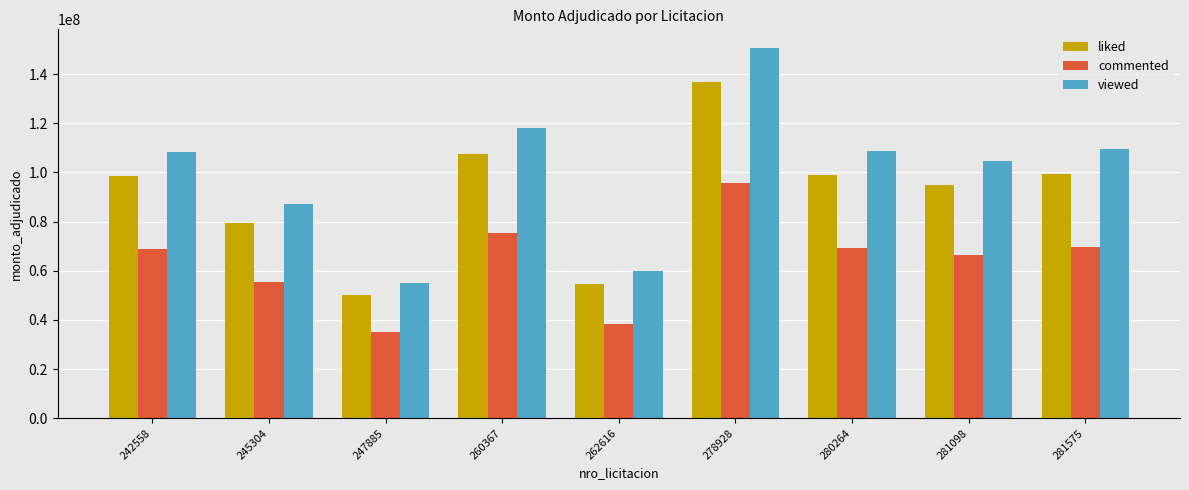

Which series has the largest range (max minus min)?

viewed